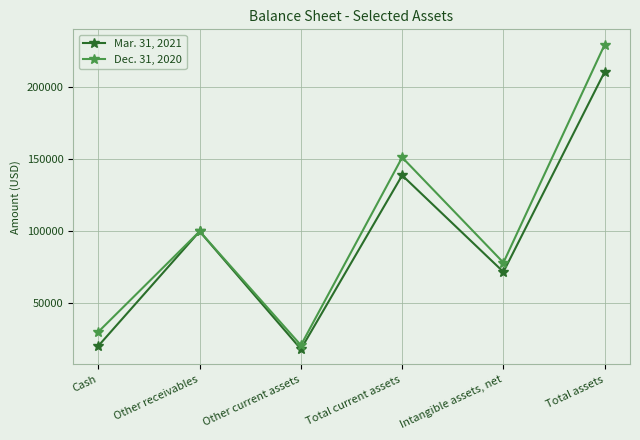

Reading right to left, what are all the values shown in this chart?

Mar. 31, 2021: Total assets=210690	Intangible assets, net=71837	Total current assets=138853	Other current assets=18297	Other receivables=100000	Cash=20556
Dec. 31, 2020: Total assets=229580	Intangible assets, net=78285	Total current assets=151295	Other current assets=20983	Other receivables=100000	Cash=30312